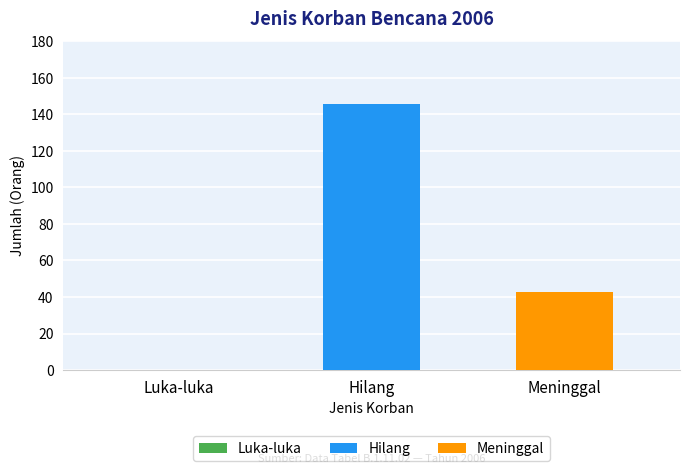

How many data points does each series have?

1